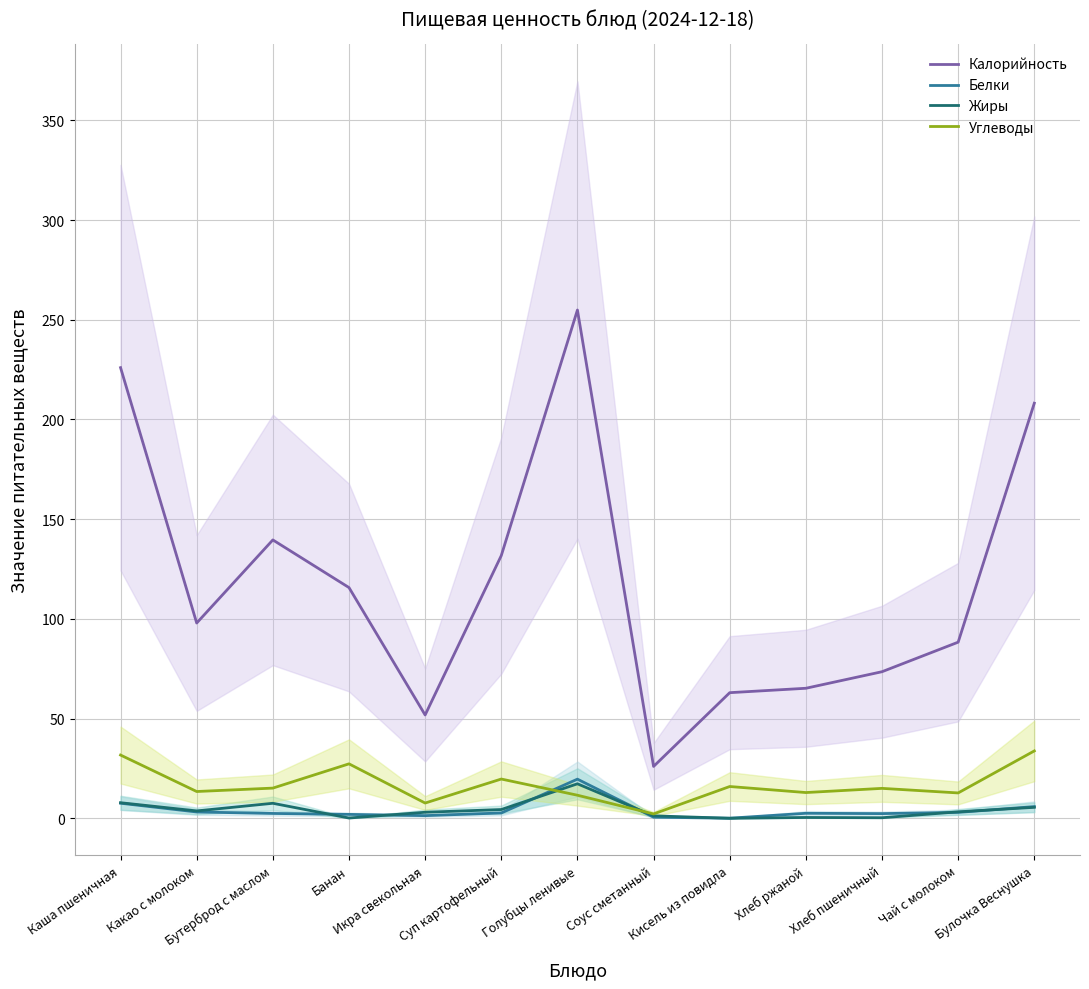

True or false: Калорийность and Белки intersect in this chart.

False